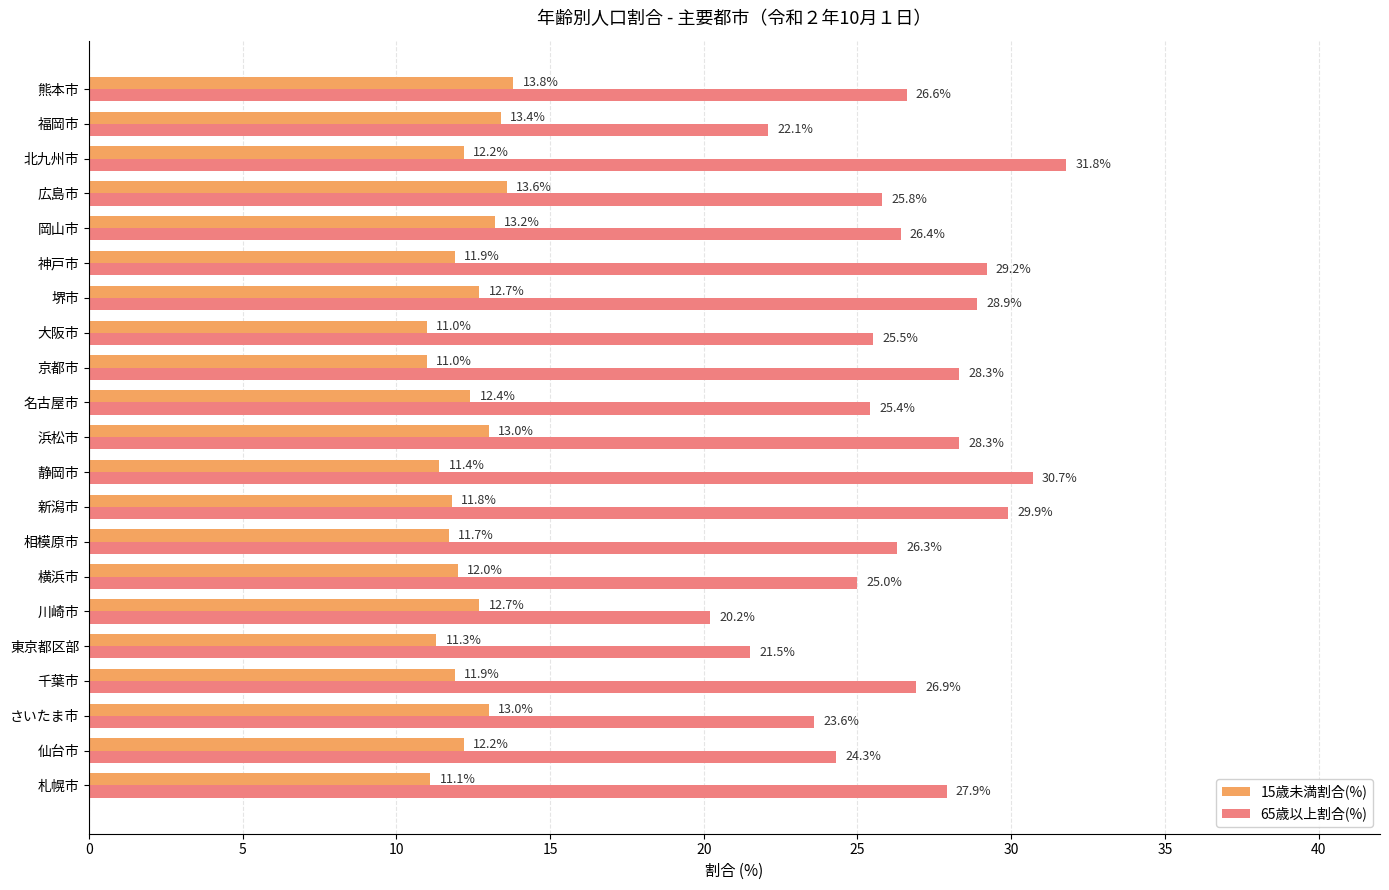

Which category has the highest value across all series?

北九州市